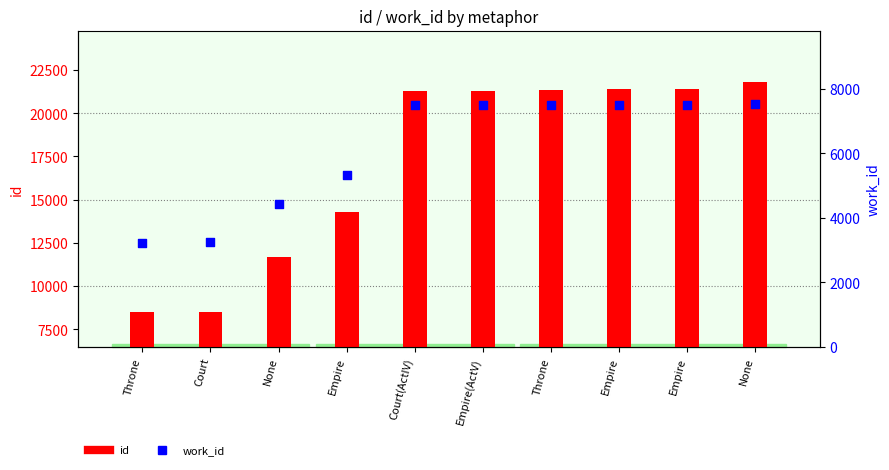

Which series has the widest spread of Y values?

id